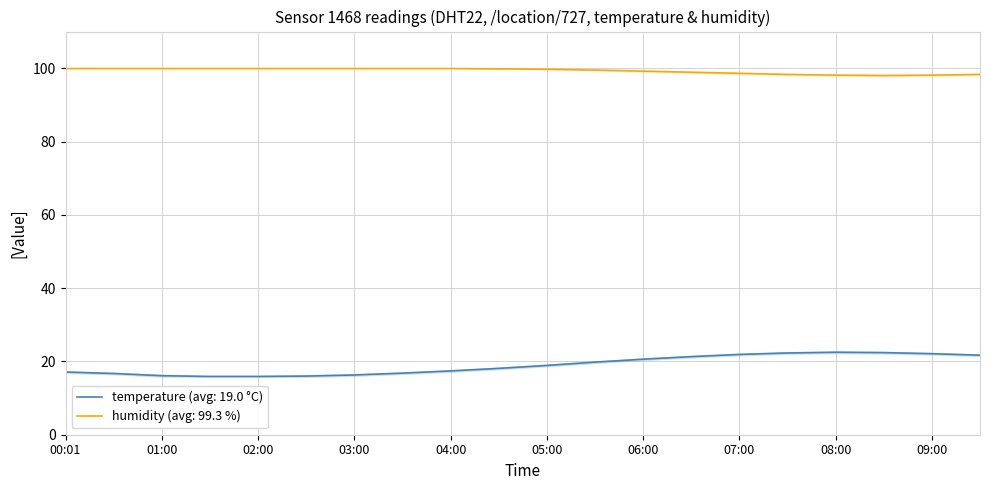

True or false: temperature has a value of 9.9 at 07:30.

False